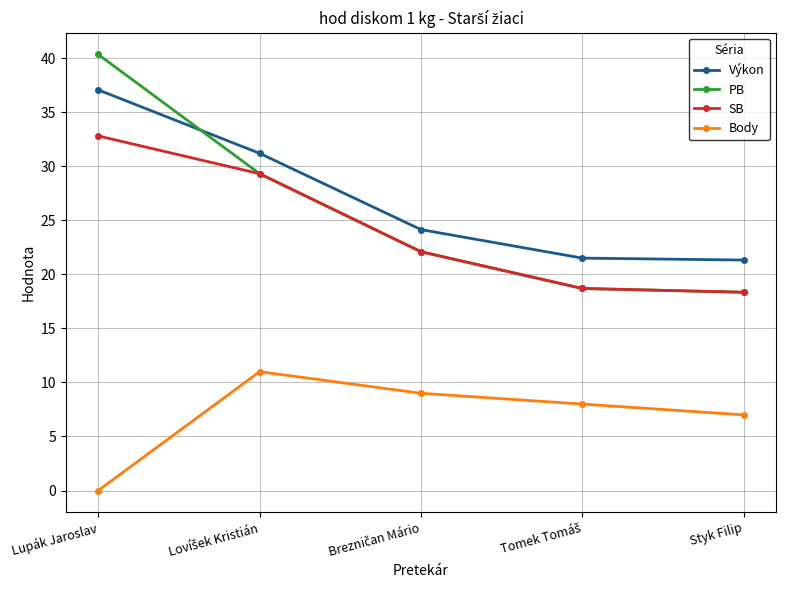

Which series has the widest spread of values?

PB